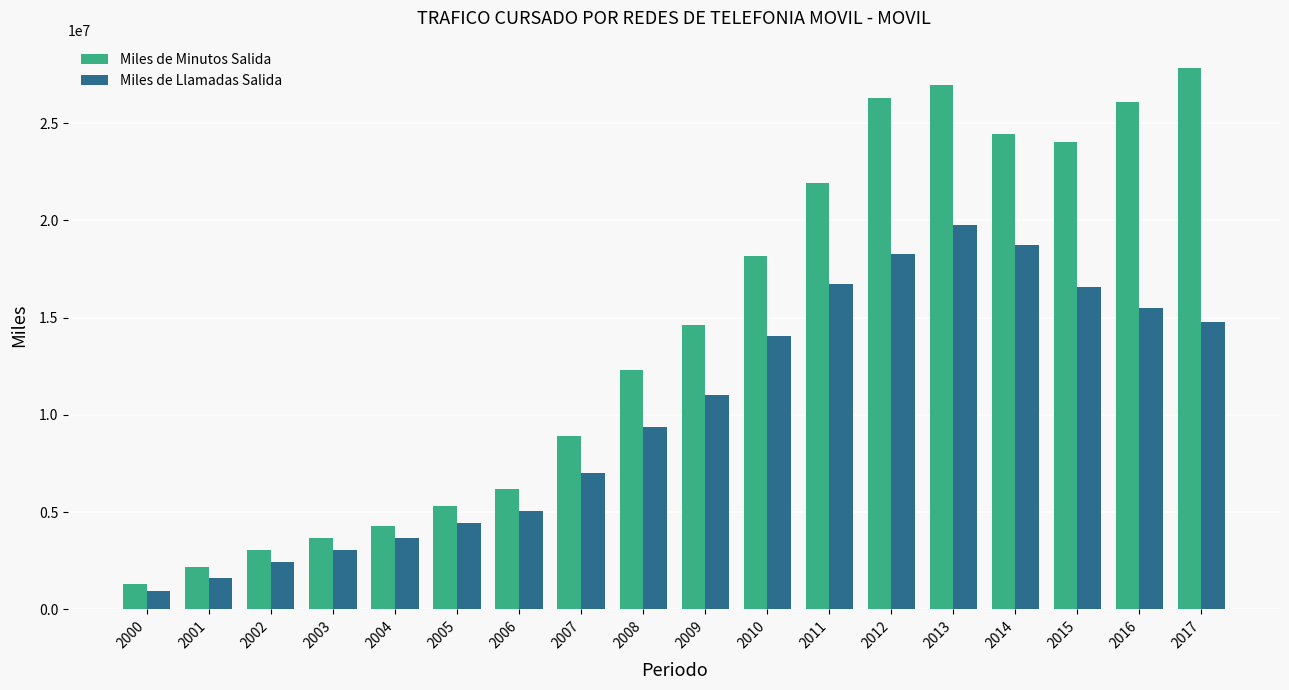

Which series has the largest total across all categories?

Miles de Minutos Salida